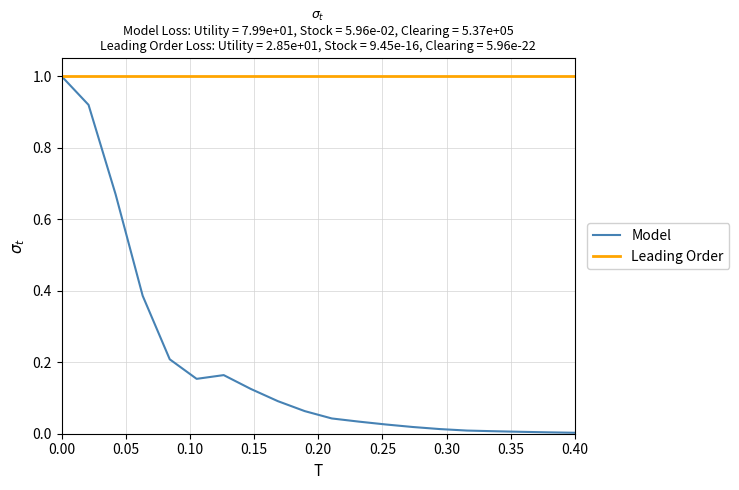

Is this an area chart (filled region under the line)?

No